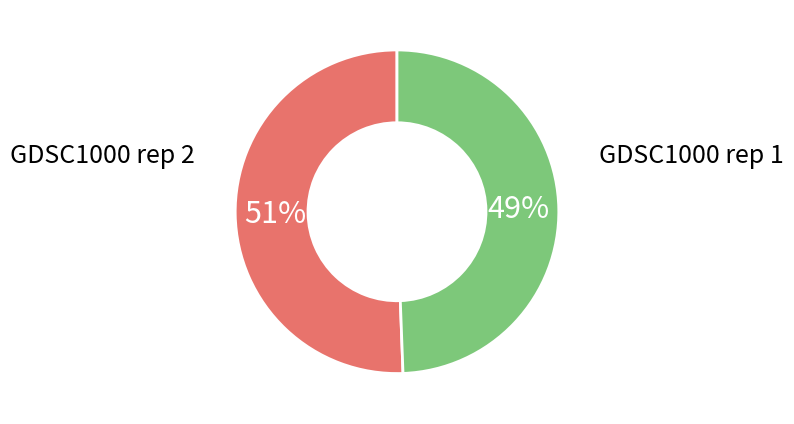

To the nearest percent, what is the average slice percentage?

50%